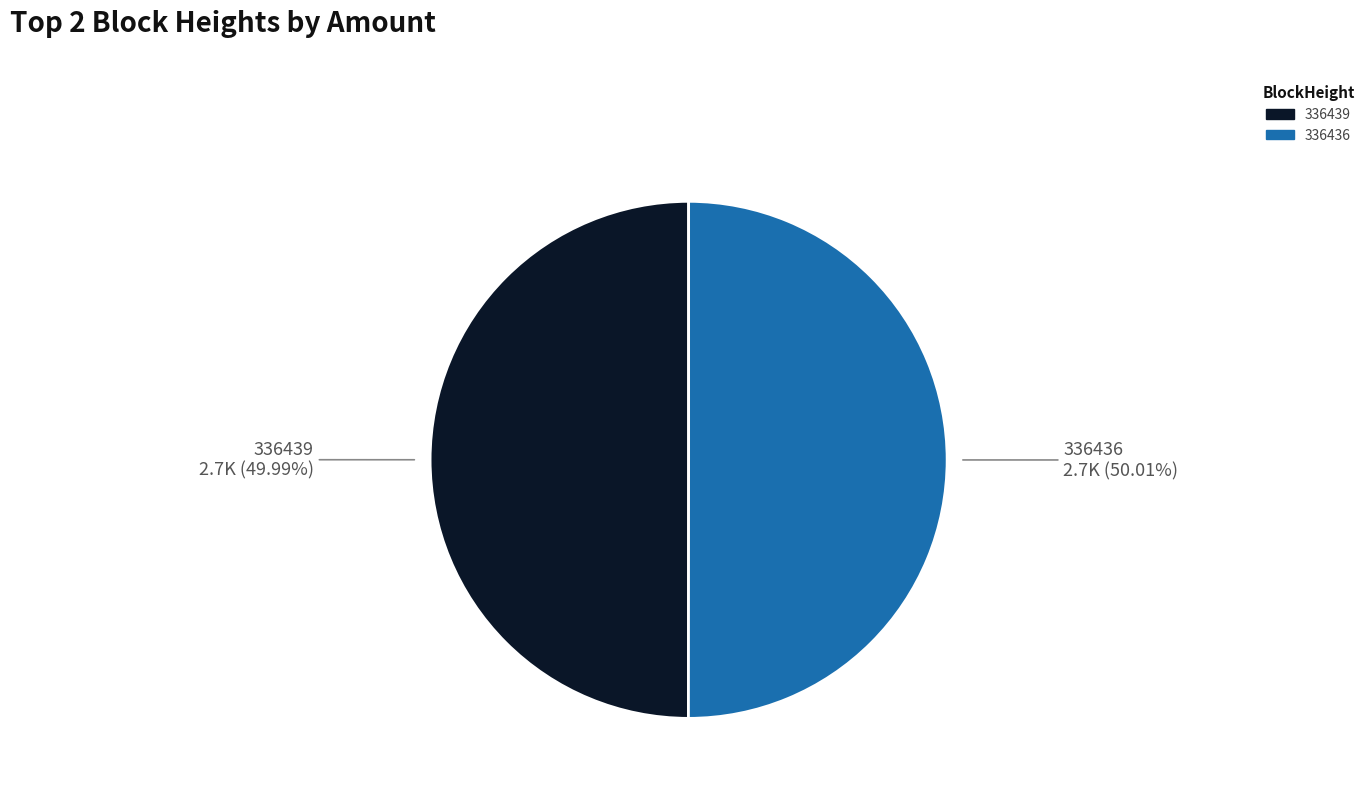

To the nearest percent, what is the difference between the largest and smallest slice percentages?

0%